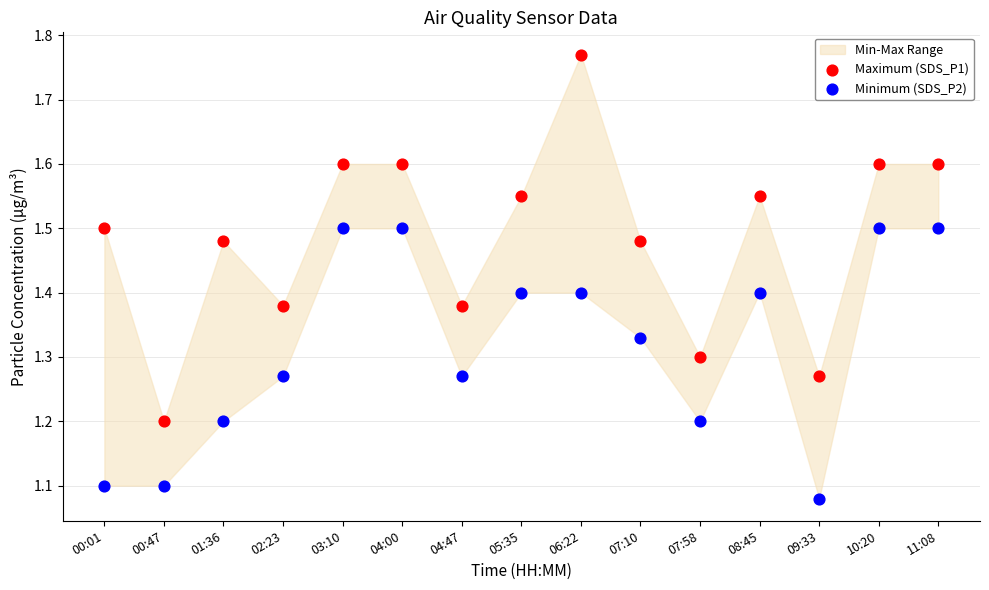

Across all data points, what is the range of Y values (max minus min)?

0.7